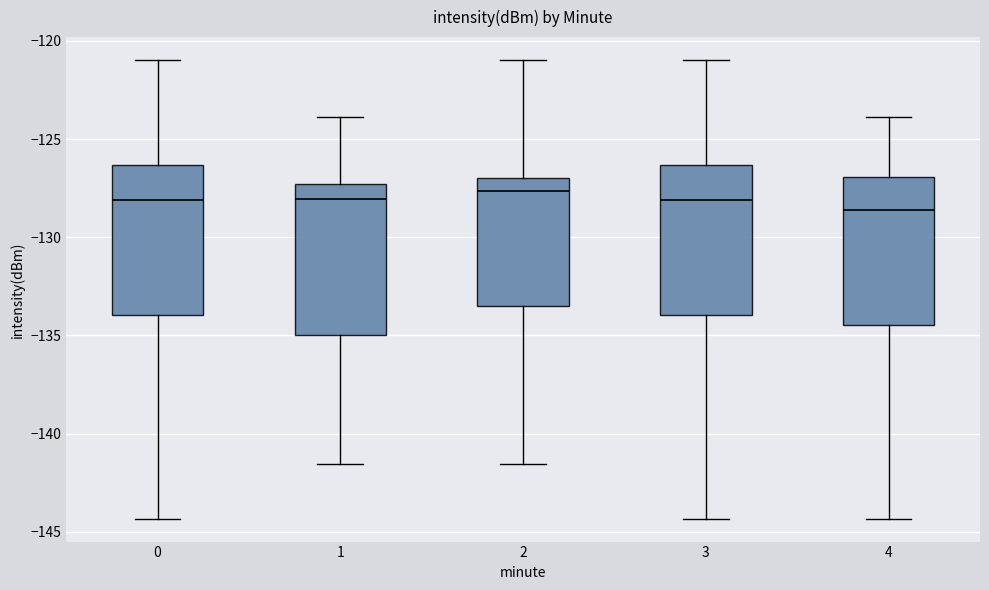

Reading left to right, read every box against the y-axis: the position of its median line, the range the box covers, and the ends of its whiskers. The values are not printed on the chart, so give them approximately, as read against the axis.

0: median -128.0, box -134.0 to -126.5, whiskers -144.5 to -121.0
1: median -128.0, box -135.0 to -127.5, whiskers -141.5 to -124.0
2: median -127.5, box -133.5 to -127.0, whiskers -141.5 to -121.0
3: median -128.0, box -134.0 to -126.5, whiskers -144.5 to -121.0
4: median -128.5, box -134.5 to -127.0, whiskers -144.5 to -124.0